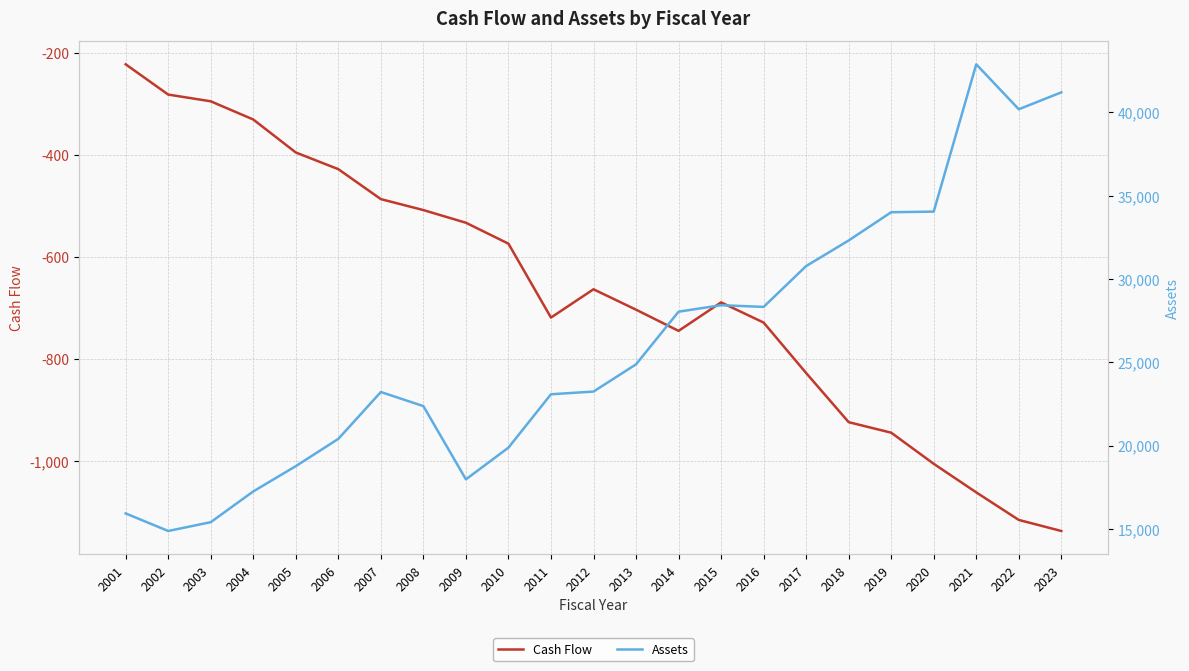

True or false: Cash Flow and Assets cross at least once.

False